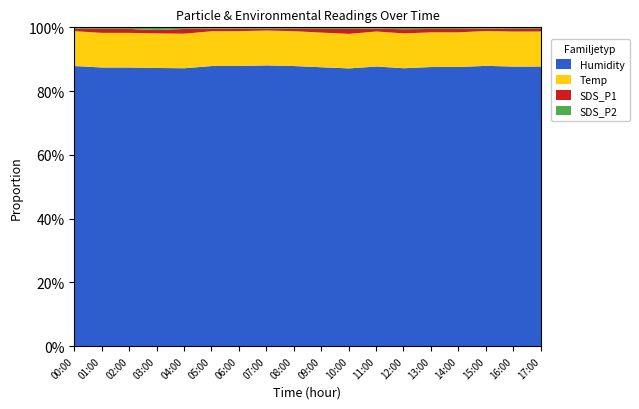

Which has a higher value, 17:00 or 00:00?

17:00